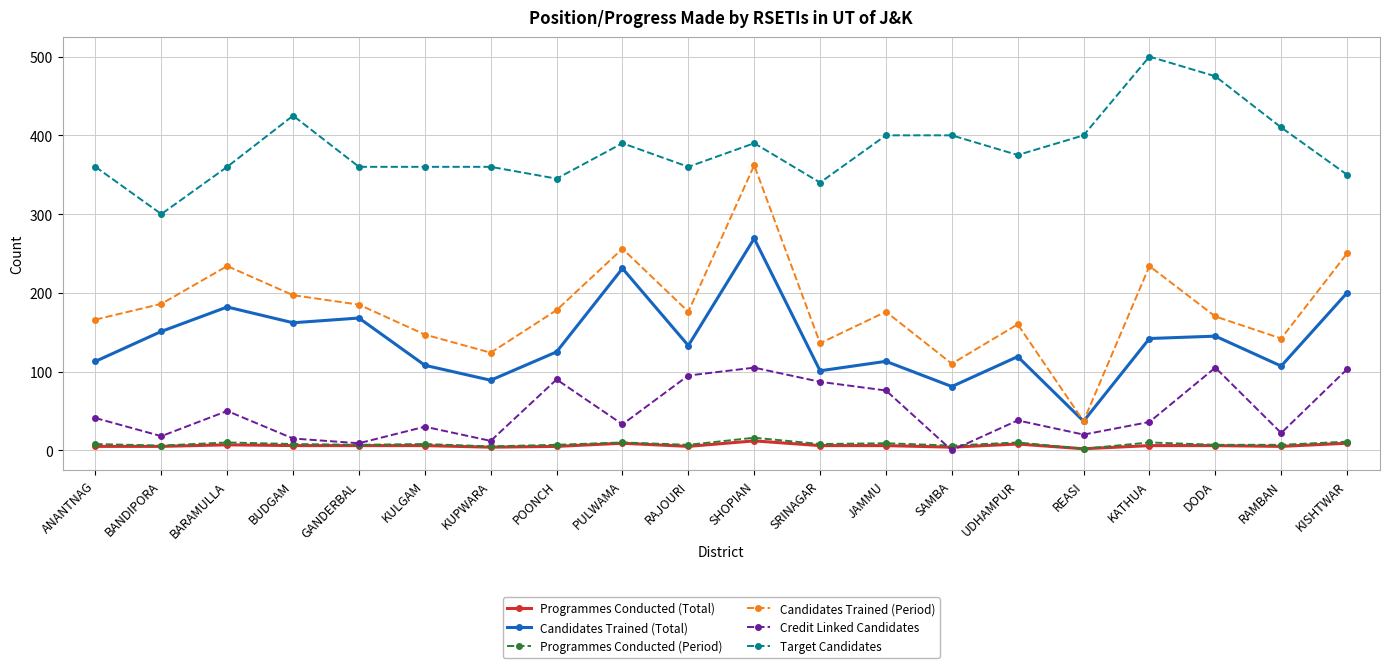

What is the label of the 5th point from the right?

REASI